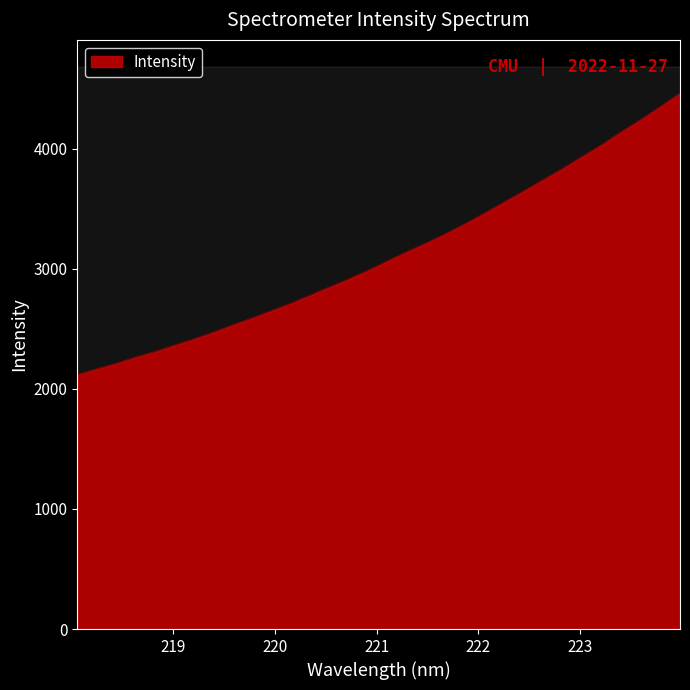

True or false: the data shows 3285.5 at 218.442.

False